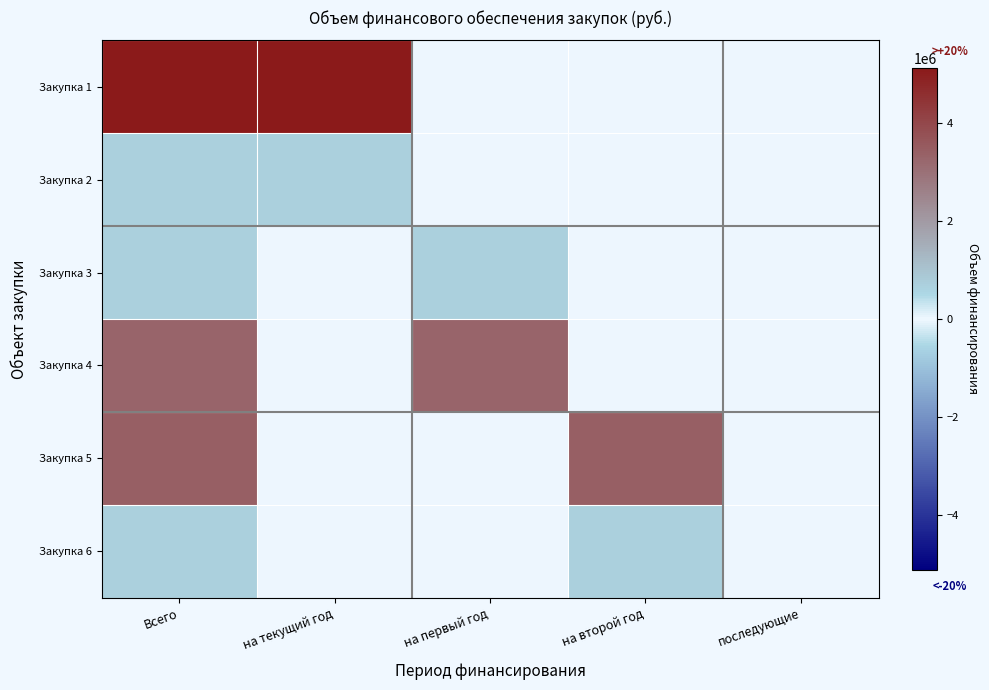

Which series has the largest total across all categories?

Закупка 1